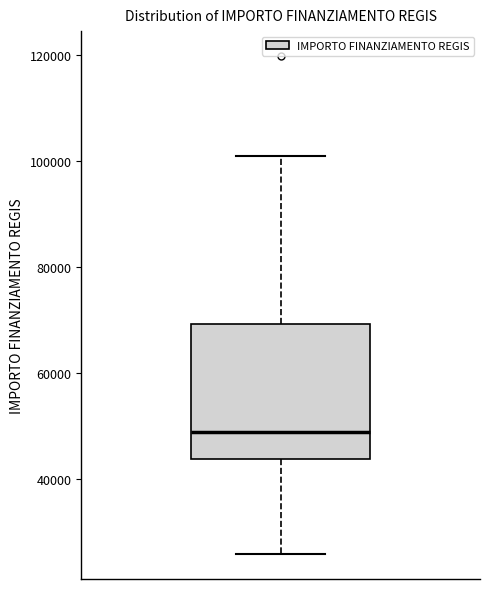

Transcribe this box plot: give where the median line is, the range the box spans, and where the two whiskers end, as read against the y-axis. The values are not printed on the chart, so give them approximately, as read against the axis.

median 48000, box 44000 to 70000, whiskers 26000 to 100000